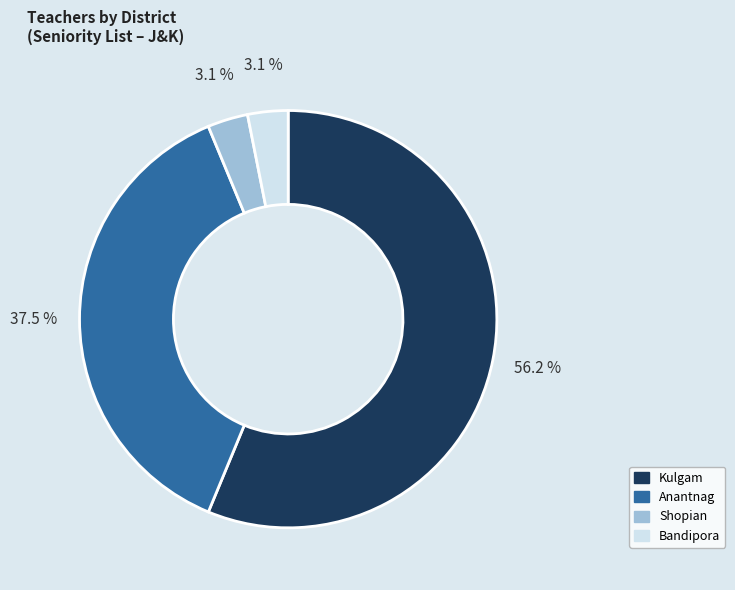

Is there any slice that represents more than half of the pie?

Yes